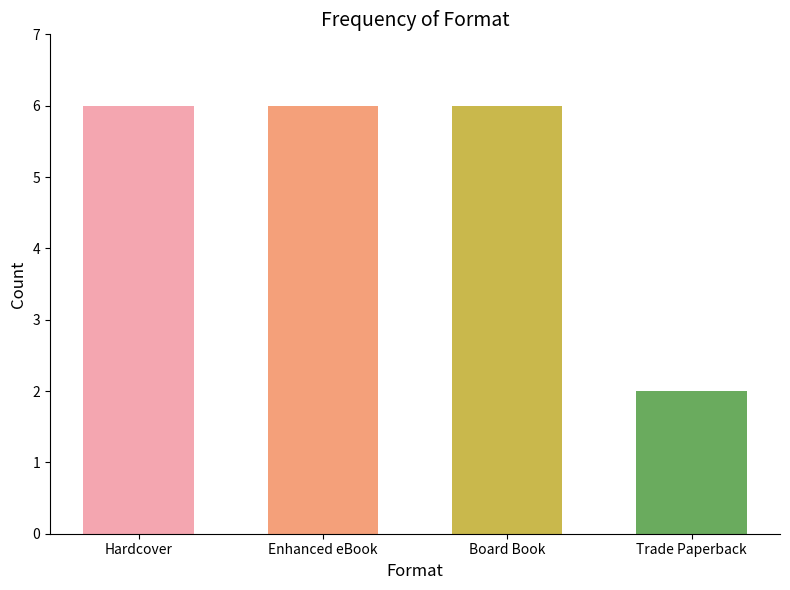

What is the label of the 2nd bar from the right?

Board Book